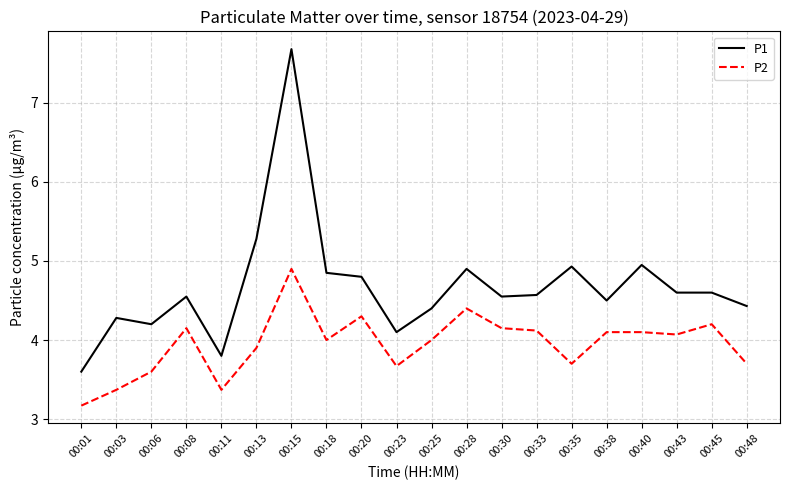

What is the difference between the maximum and minimum values in the P1 series?

4.1